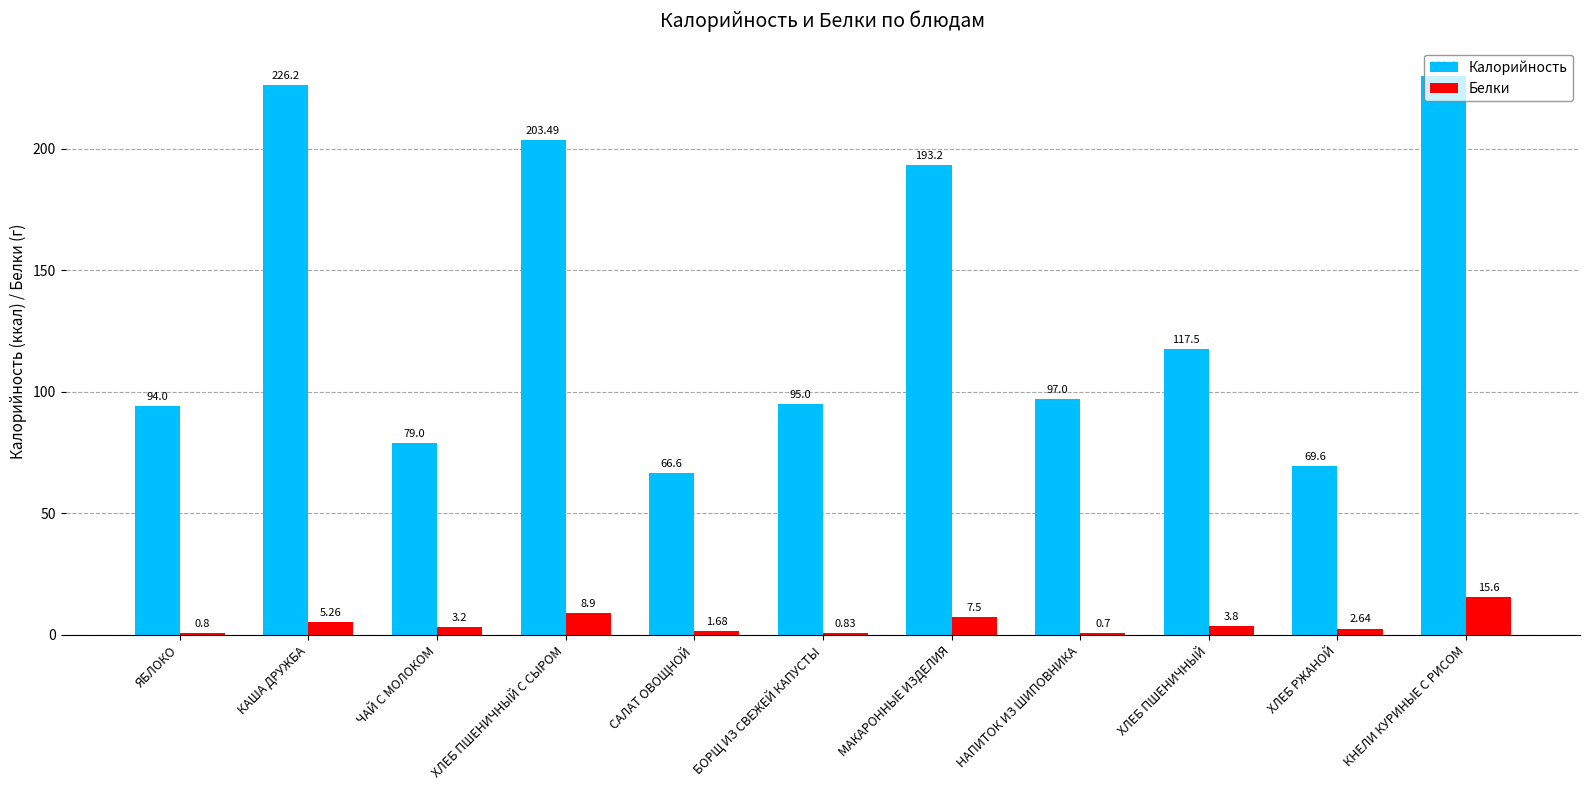

What is the total value across all series at НАПИТОК ИЗ ШИПОВНИКА?

97.7